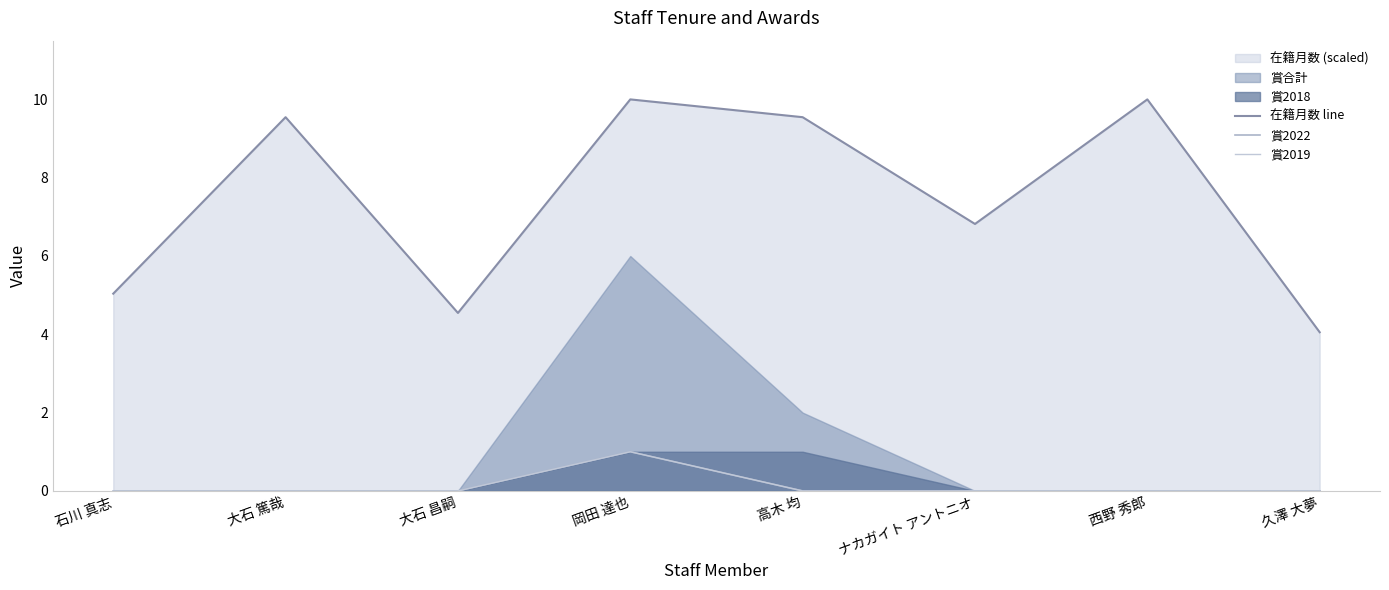

At which category does 賞2022 reach its first local peak?

岡田 達也